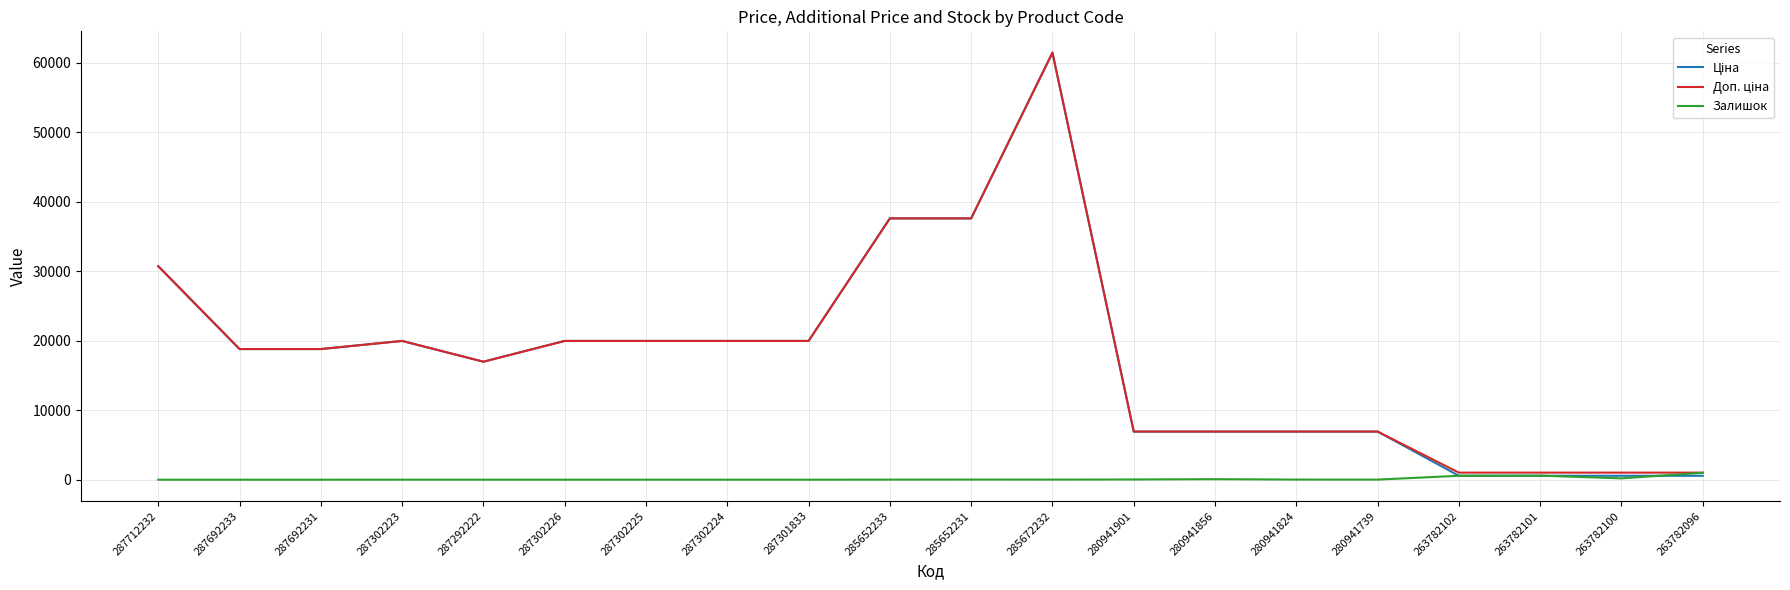

What is the maximum value shown in the chart?

61434.3